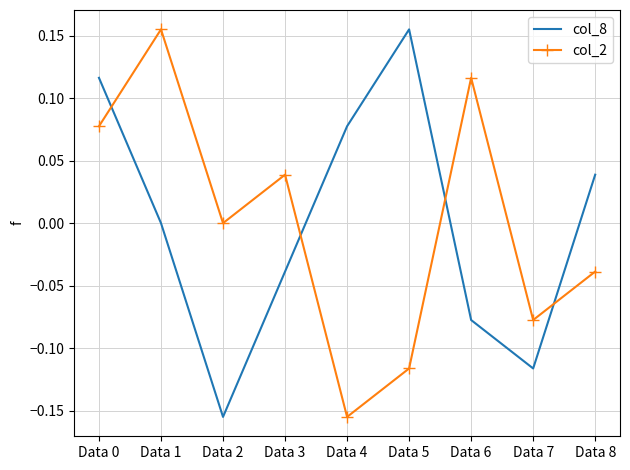

Which category has the lowest value in the col_8 series?

Data 2